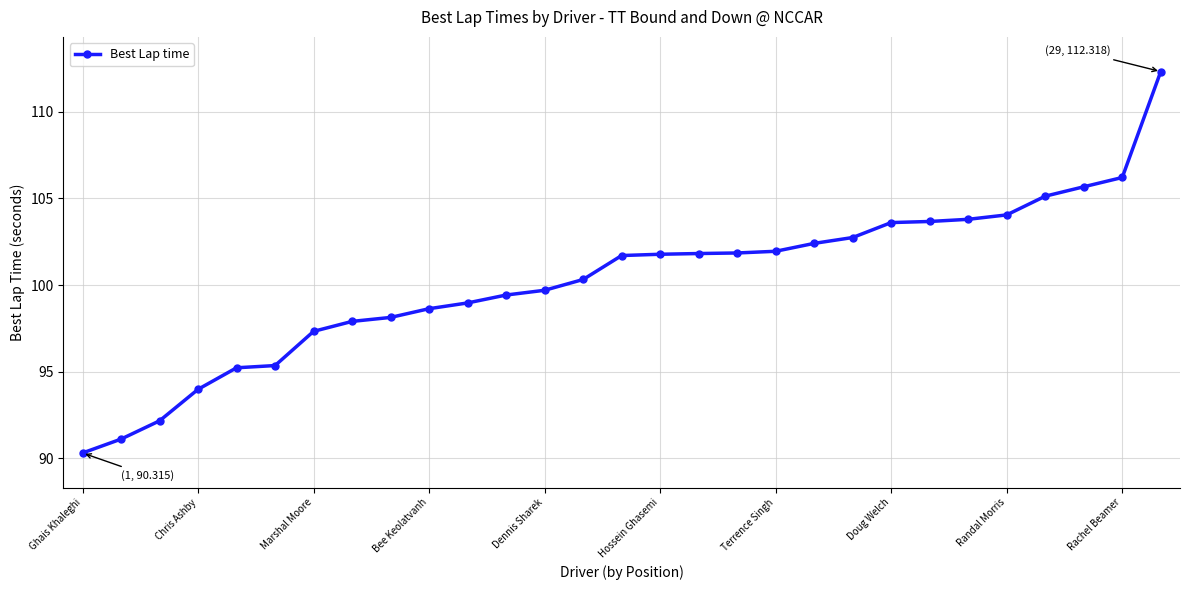

What is the difference between the maximum and minimum values?

22.0